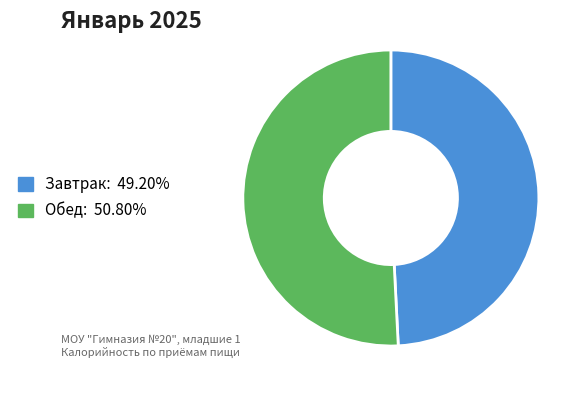

Rank the categories by value from highest to lowest.

Обед, Завтрак